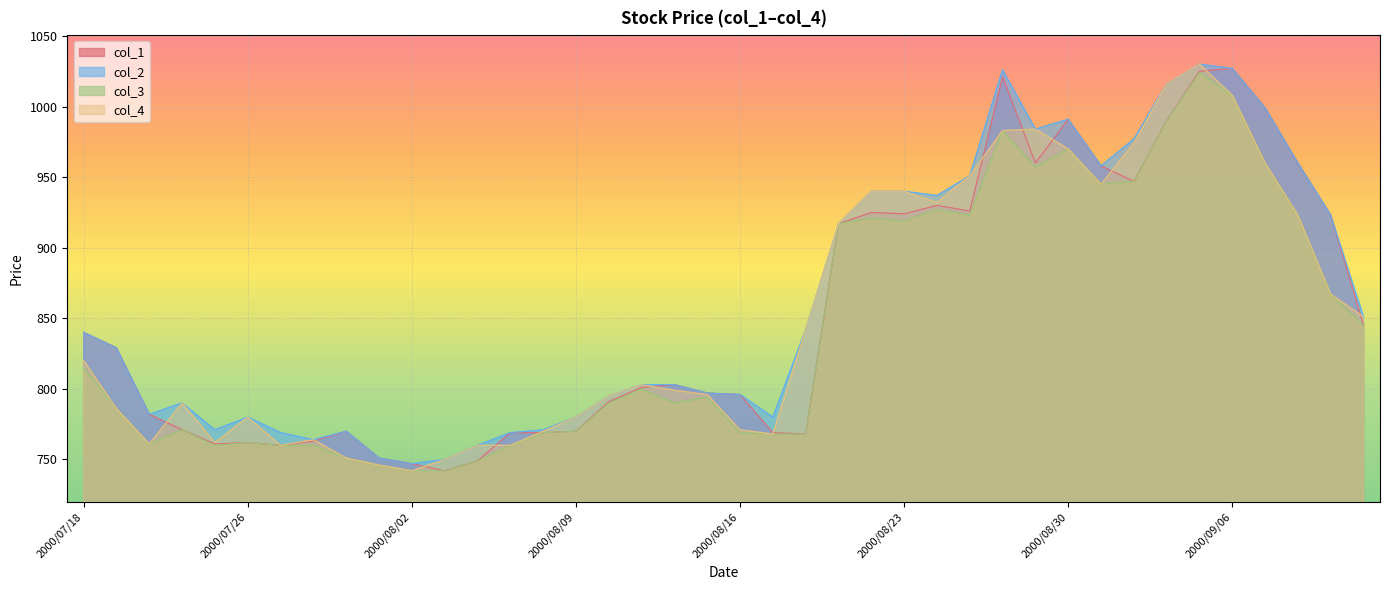

Is the value of col_1 at 2000/07/26 greater than the value of col_4 at 2000/08/23?

No